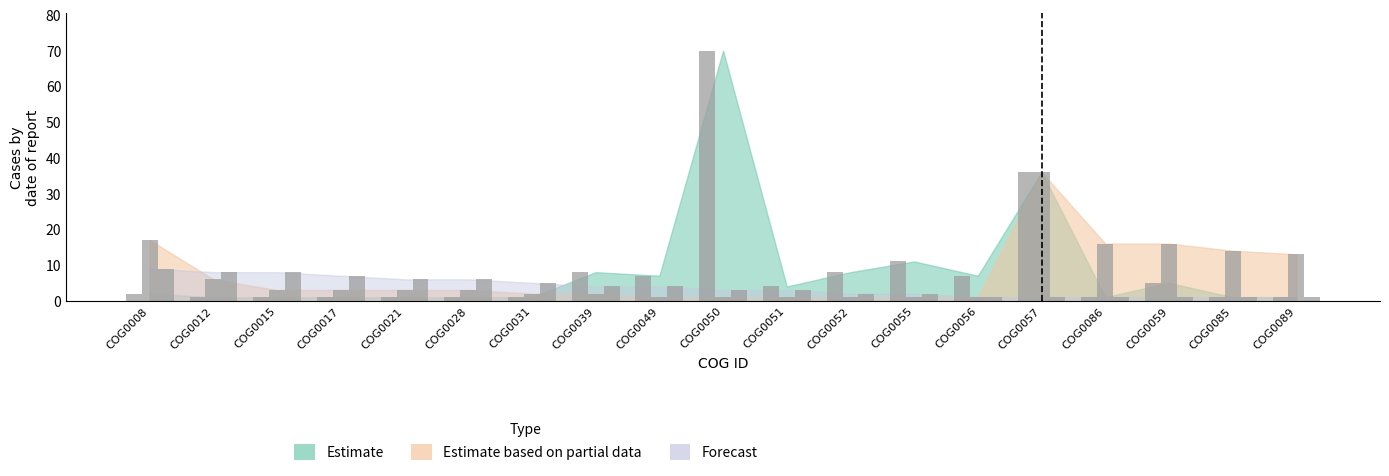

What is the label of the 11th bar from the right?

COG0049